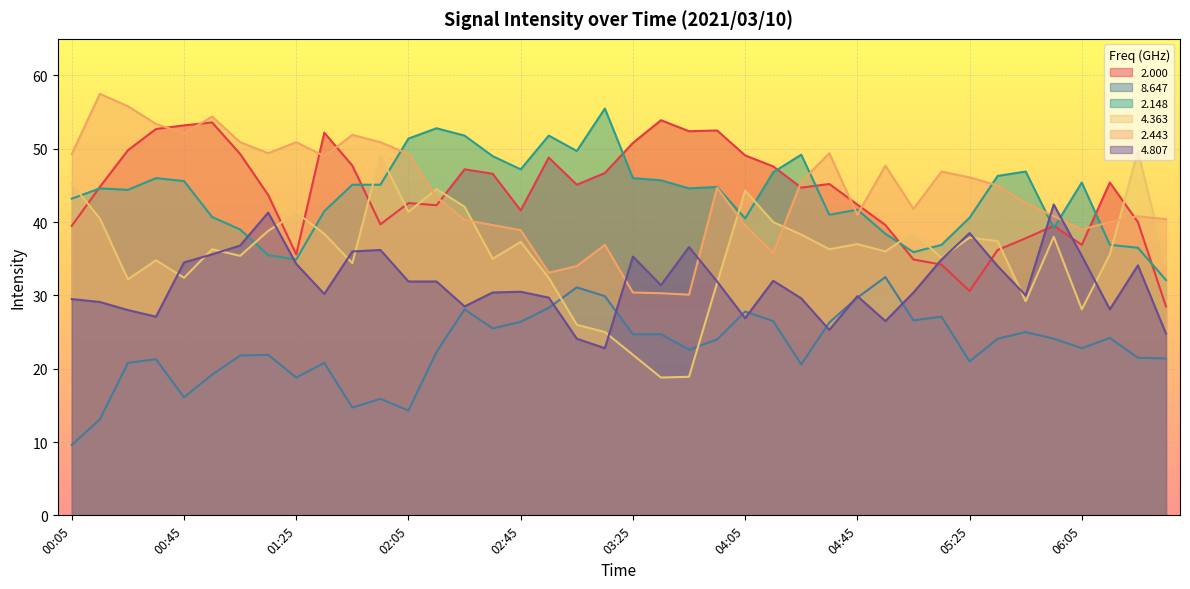

At which category is the sum across all series the highest?

00:55